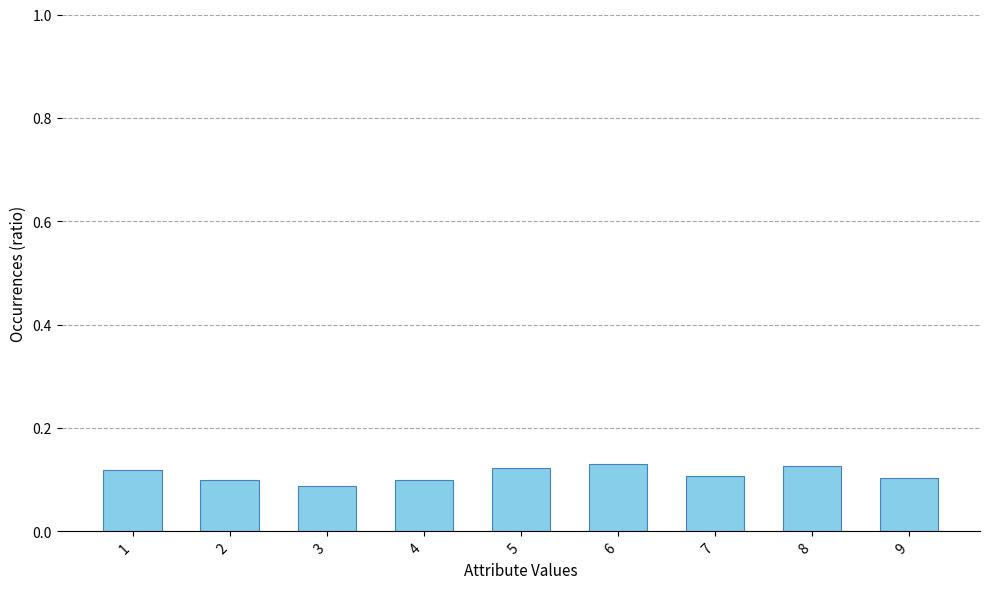

Where is the data nearest to the value 0?

3